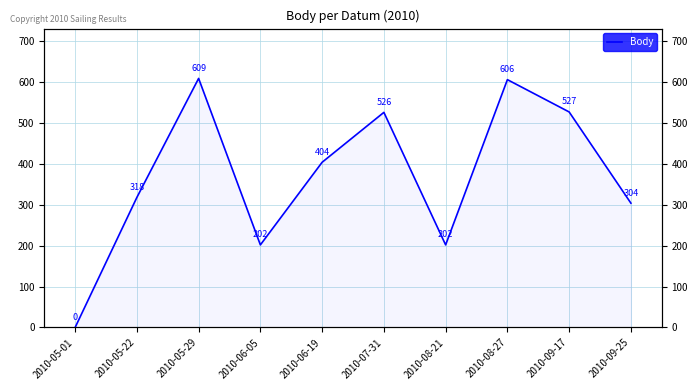

Rank the categories by value from highest to lowest.

2010-05-29, 2010-08-27, 2010-09-17, 2010-07-31, 2010-06-19, 2010-05-22, 2010-09-25, 2010-06-05, 2010-08-21, 2010-05-01